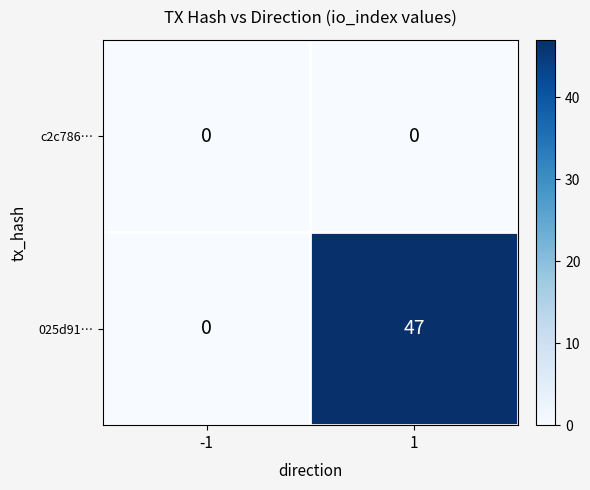

Reading left to right, transcribe all the data shown in this chart.

c2c786…: 0	0
025d91…: 0	47